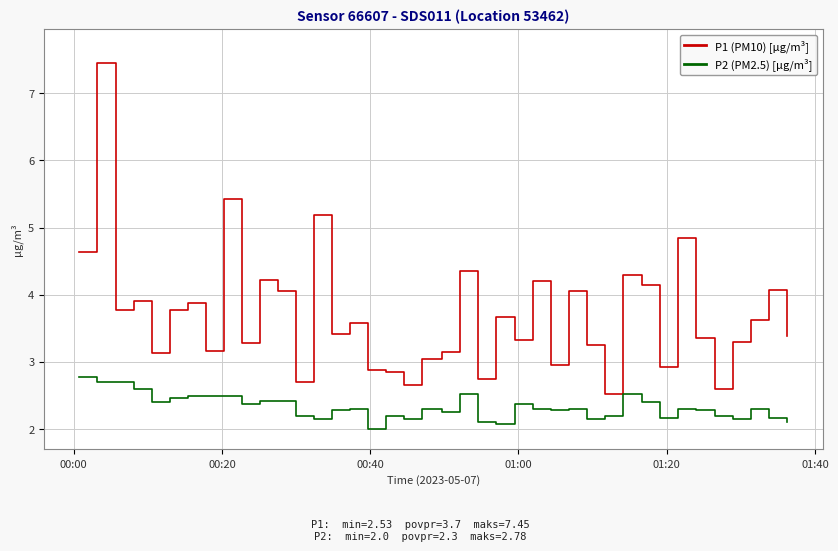

Which series has the widest spread of values?

P1 (PM10) [µg/m³]